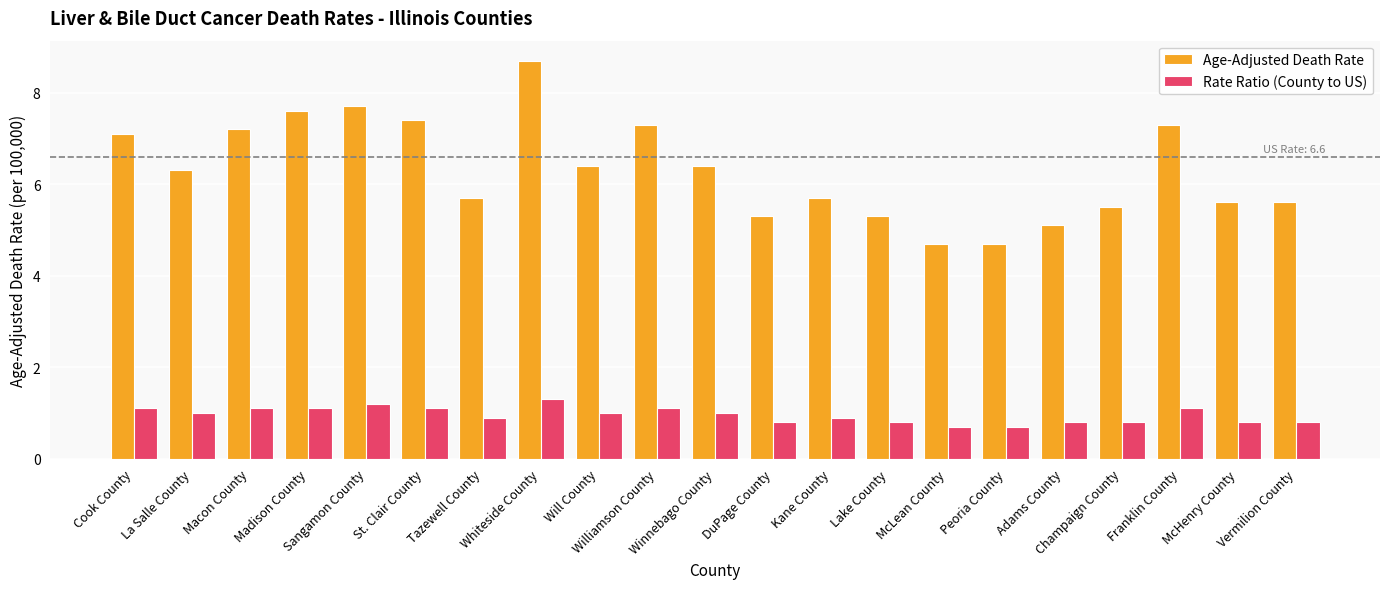

Reading left to right, transcribe all the data shown in this chart.

Age-Adjusted Death Rate: 7.1	6.3	7.2	7.6	7.7	7.4	5.7	8.7	6.4	7.3	6.4	5.3	5.7	5.3	4.7	4.7	5.1	5.5	7.3	5.6	5.6
Rate Ratio (County to US): 1.1	1.0	1.1	1.1	1.2	1.1	0.9	1.3	1.0	1.1	1.0	0.8	0.9	0.8	0.7	0.7	0.8	0.8	1.1	0.8	0.8